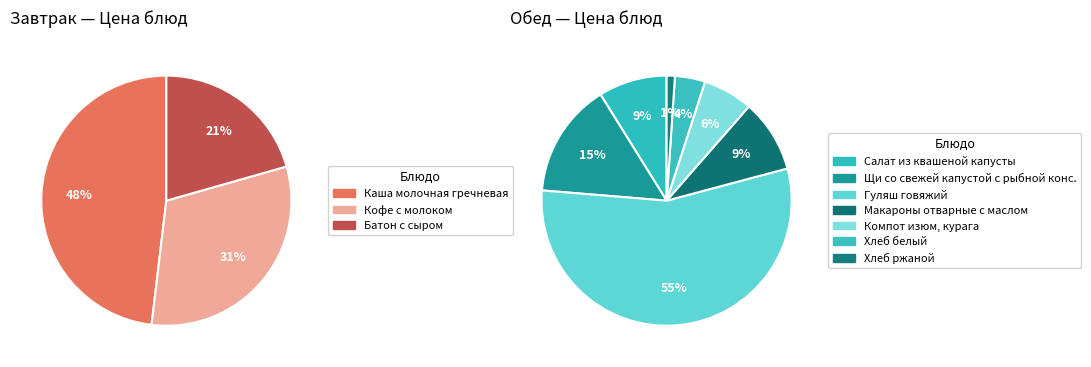

How many slices are in this pie chart?

10